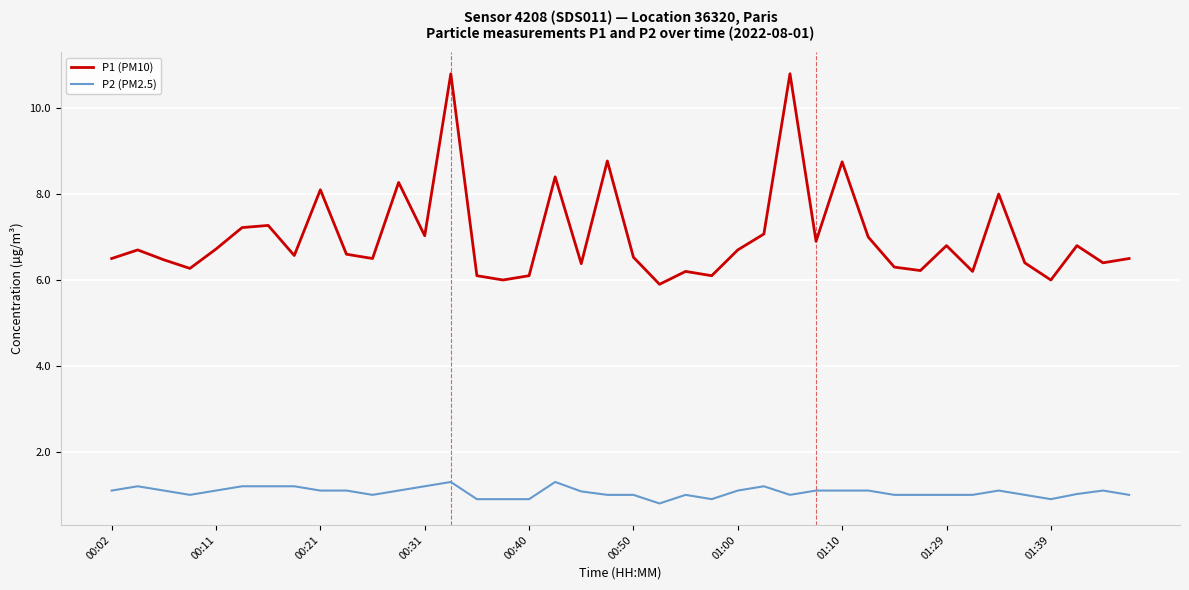

True or false: P1 (PM10) and P2 (PM2.5) intersect in this chart.

False